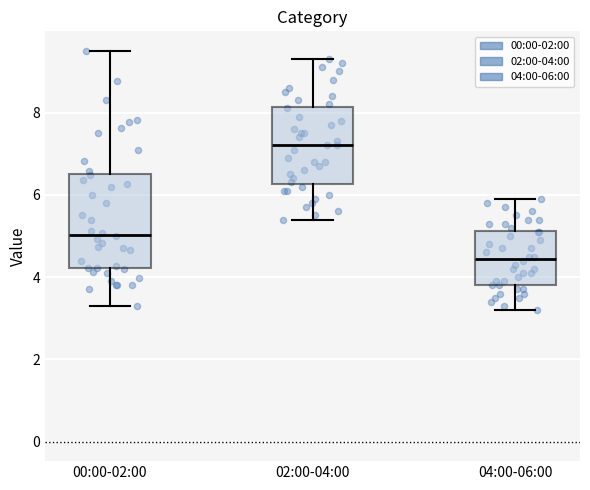

Where does the lower whisker of the box for 00:00-02:00 end on the y-axis? The values are not printed on the chart, so give them approximately, as read against the axis.

3.4